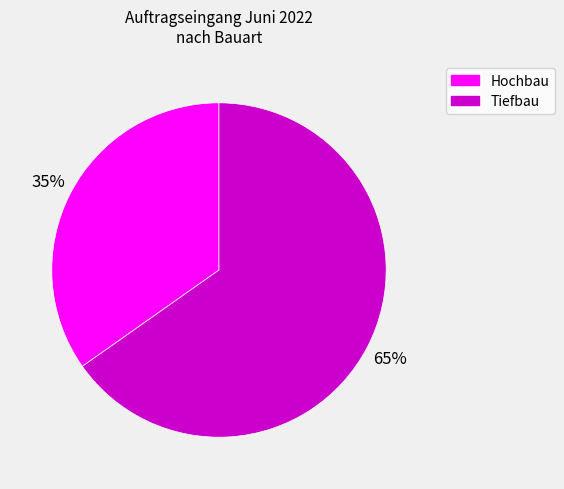

Which slice is the smallest?

Hochbau